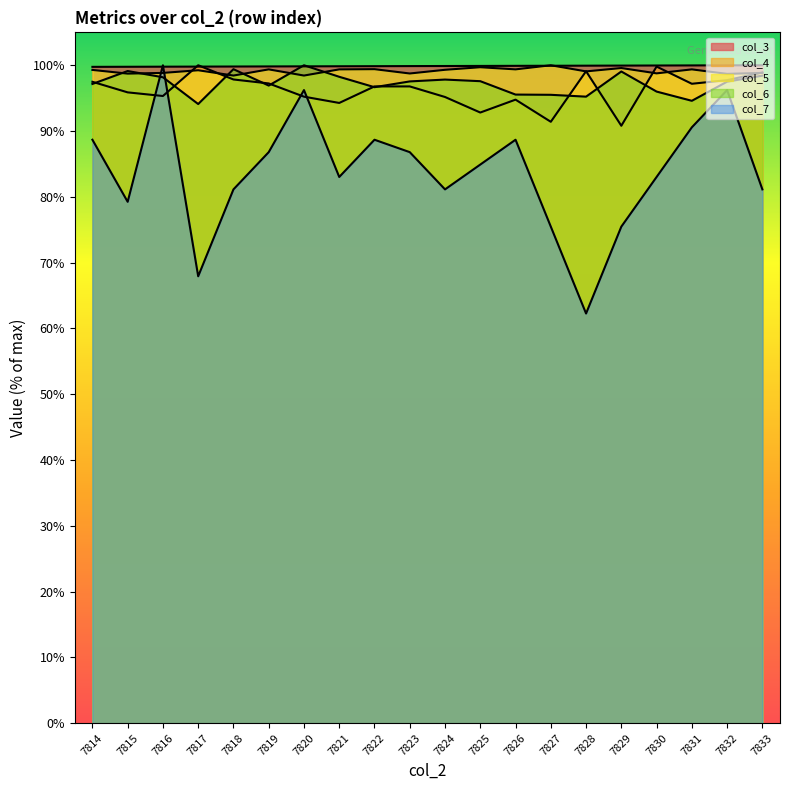

How many lines are shown in the chart?

5